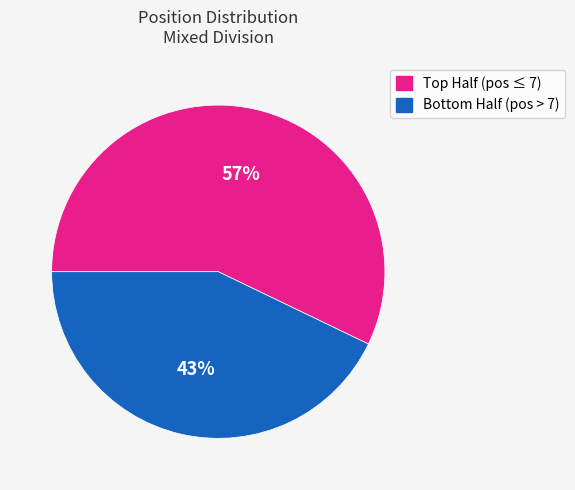

To the nearest percent, what is the average slice percentage?

50%